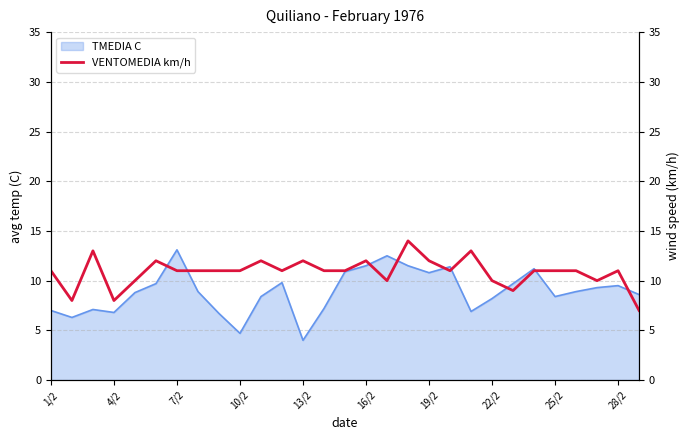

What is the minimum value shown in the chart?

7